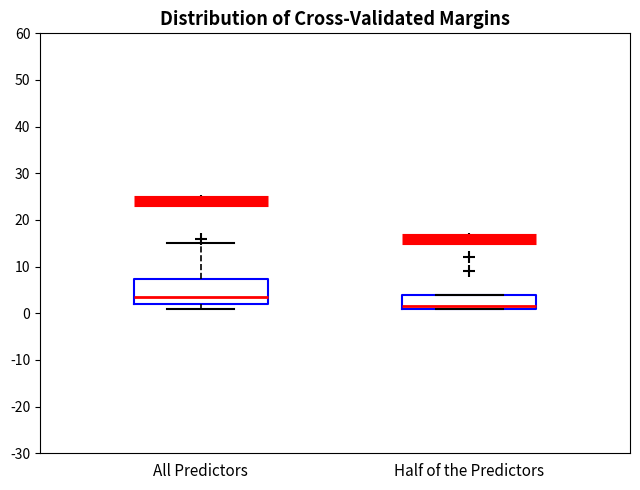

Which box is the tallest, from its lower edge to its upper edge?

All Predictors